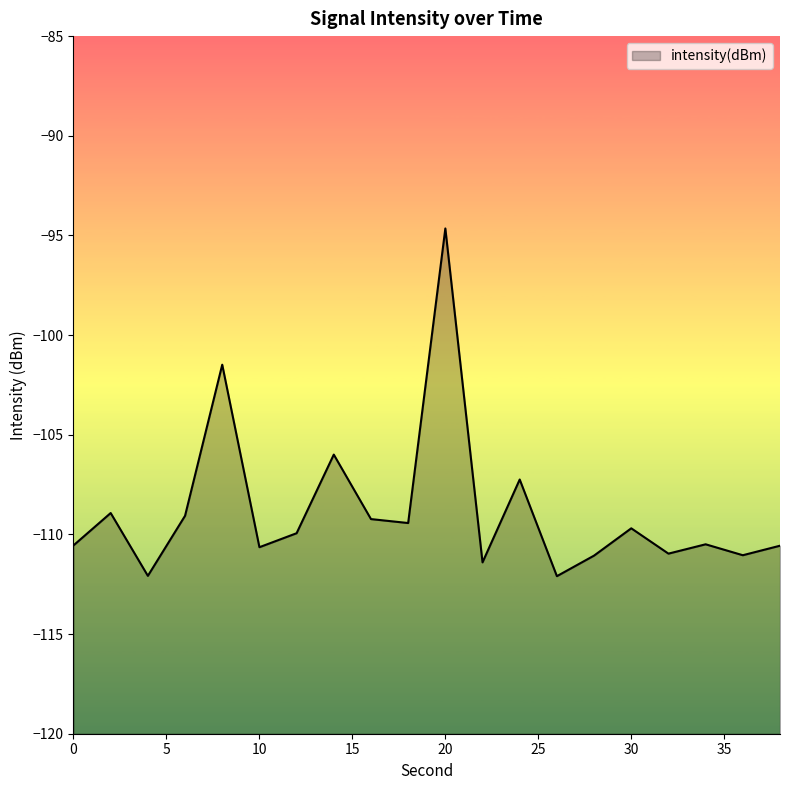

What is the difference between the values at 26 and 6?

3.0